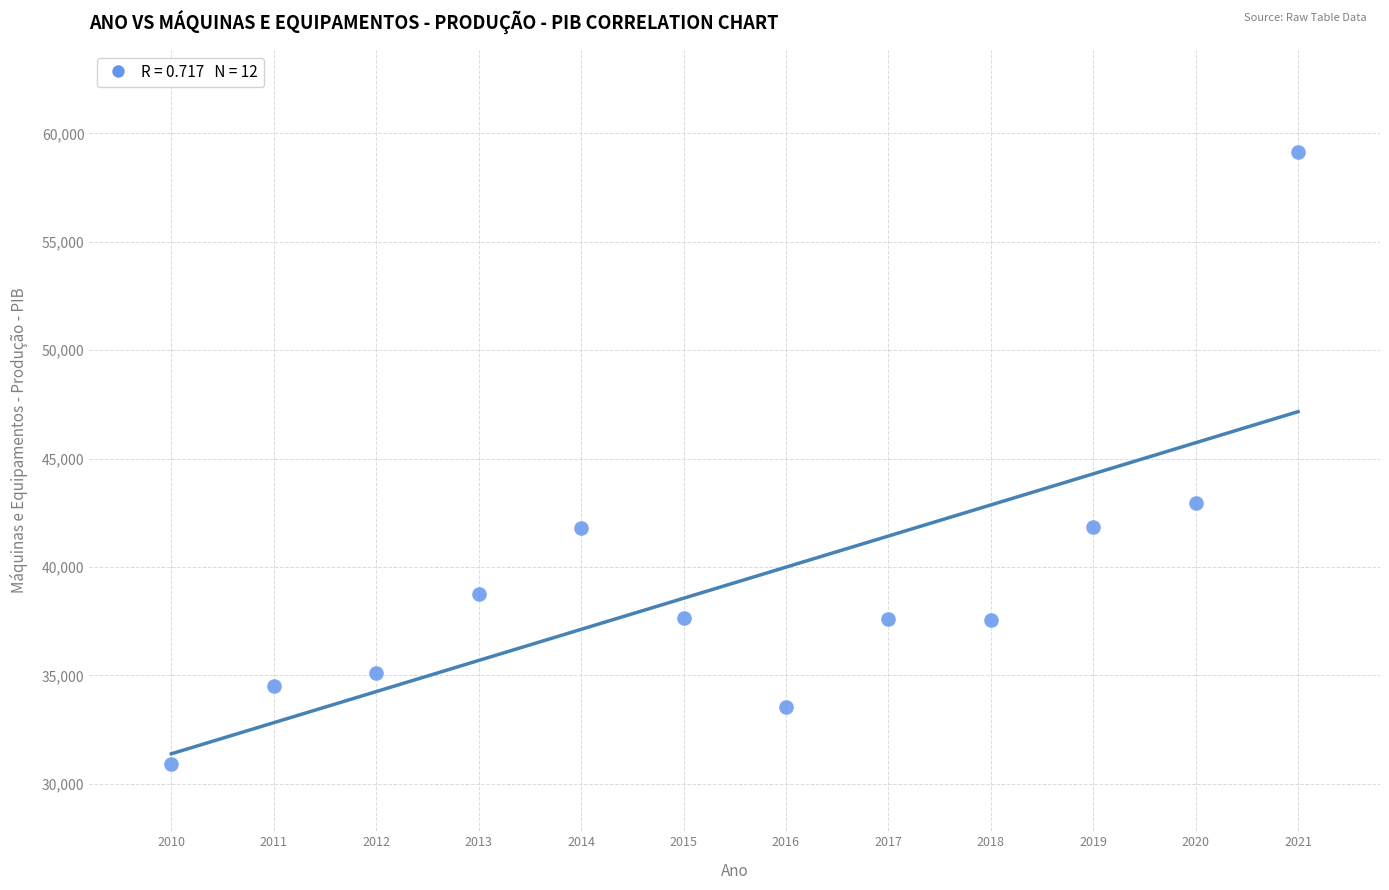

What Y value in the scatter plot is closest to 45015?

42964